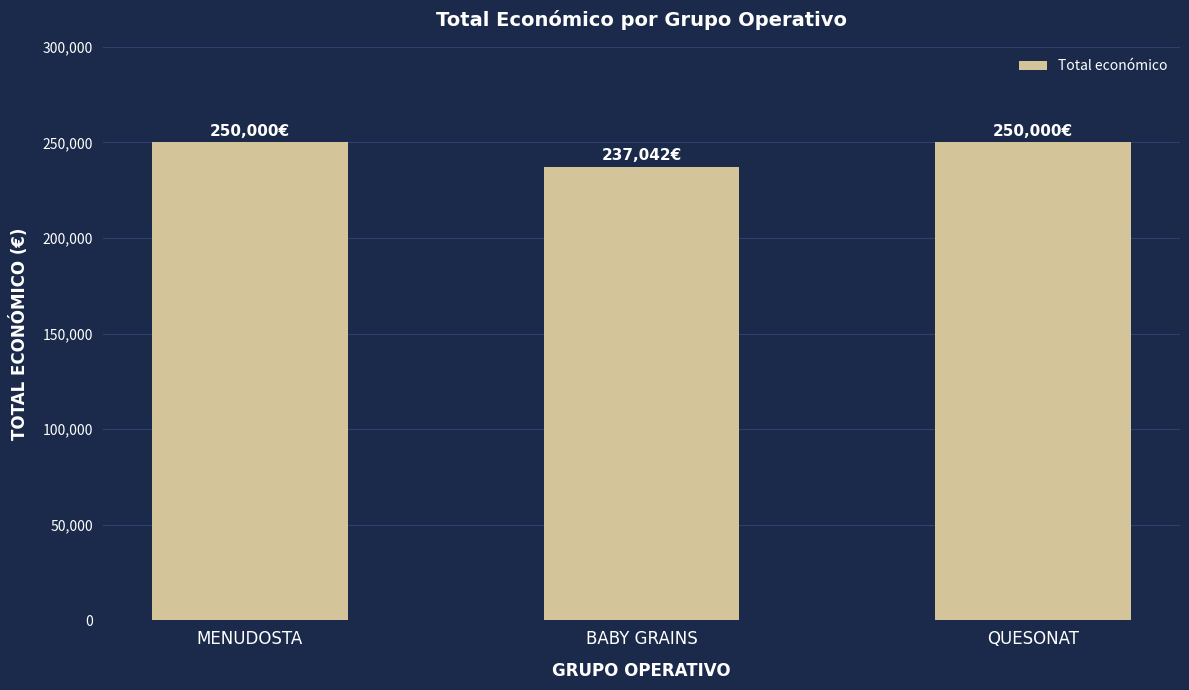

The value at BABY GRAINS is 65265. True or false?

False